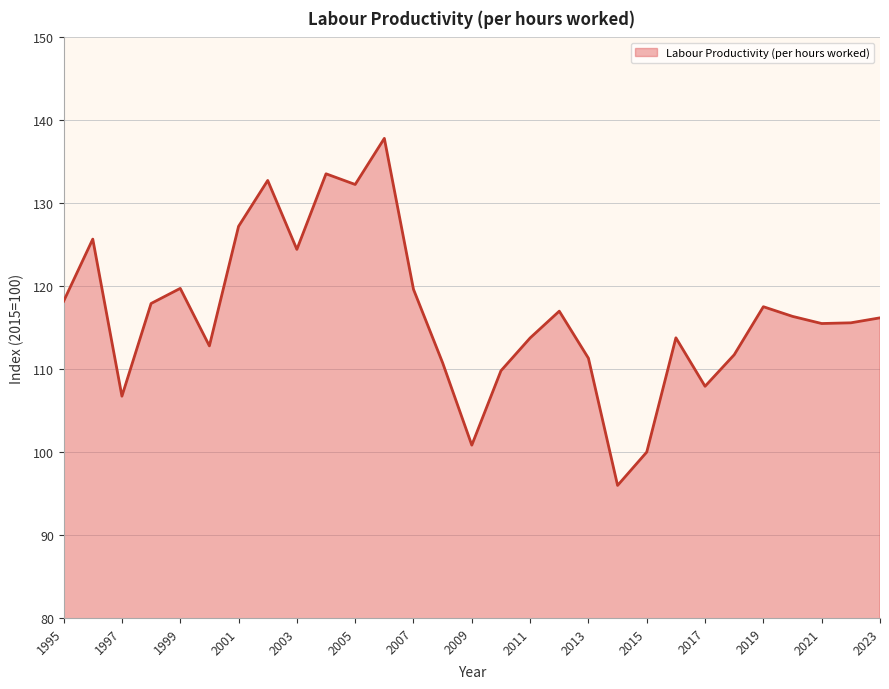

What is the maximum value shown in the chart?

137.8